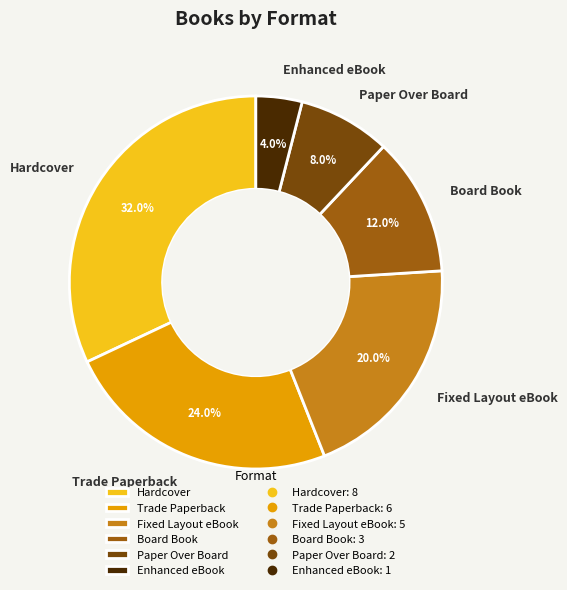

What percentage is the Enhanced eBook slice, to the nearest percent?

4%